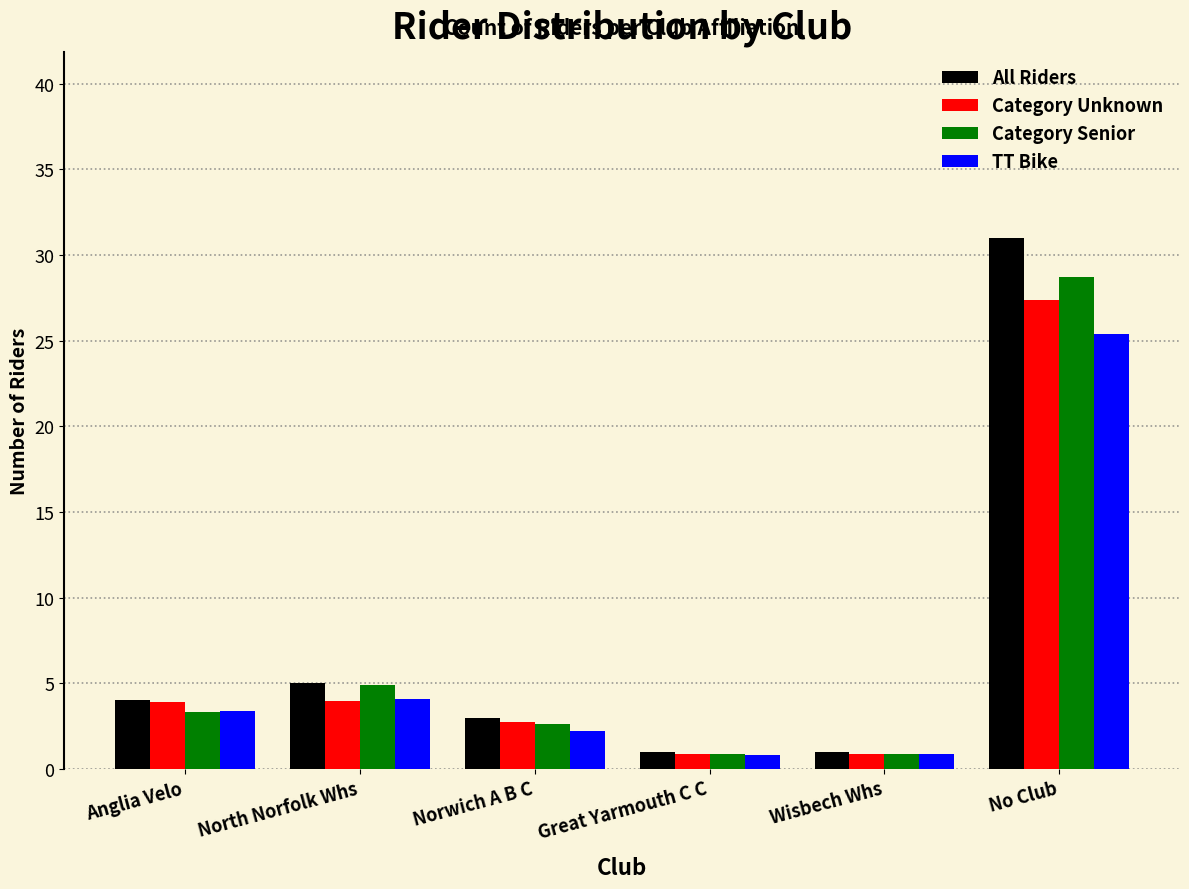

What is the sum of the All Riders values at Wisbech Whs and Anglia Velo?

5.0